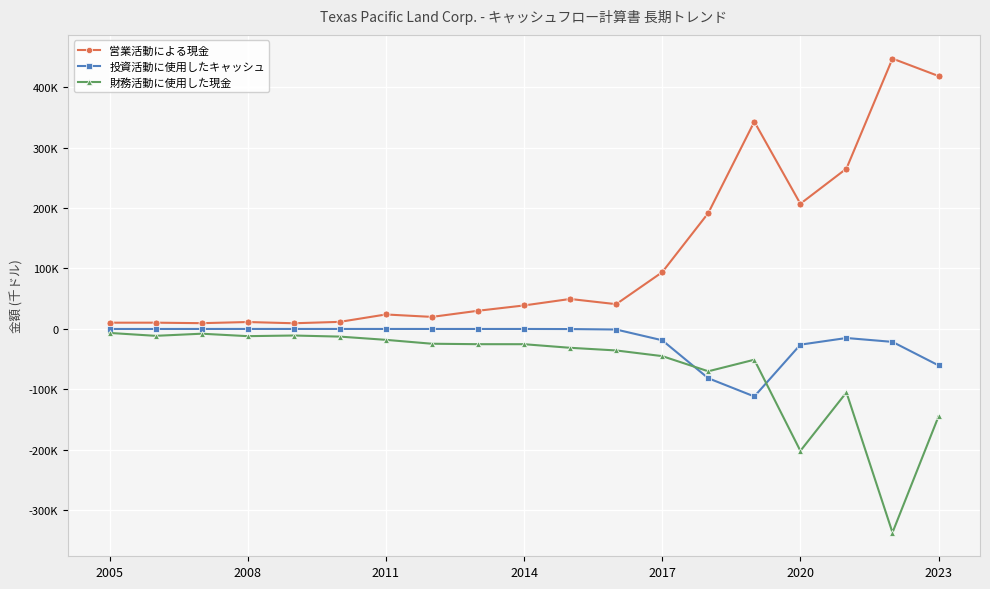

What are all the series names shown in the legend?

営業活動による現金, 投資活動に使用したキャッシュ, 財務活動に使用した現金